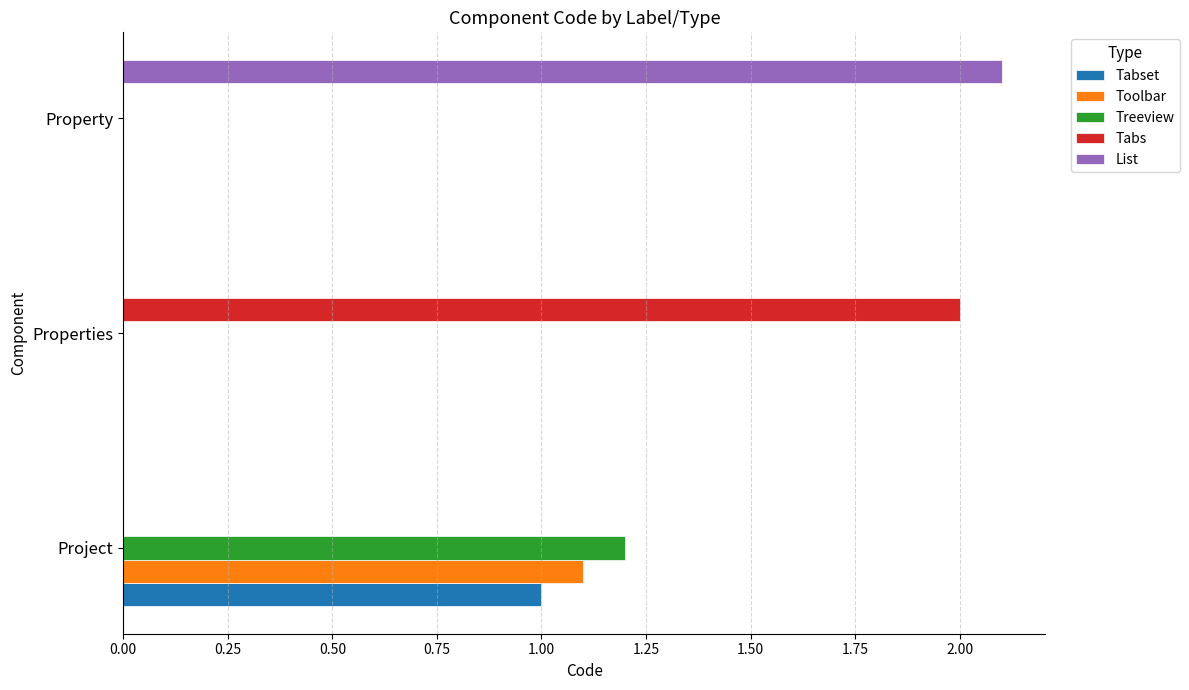

Is the value of Tabset at Project greater than the value of Treeview at Project?

No